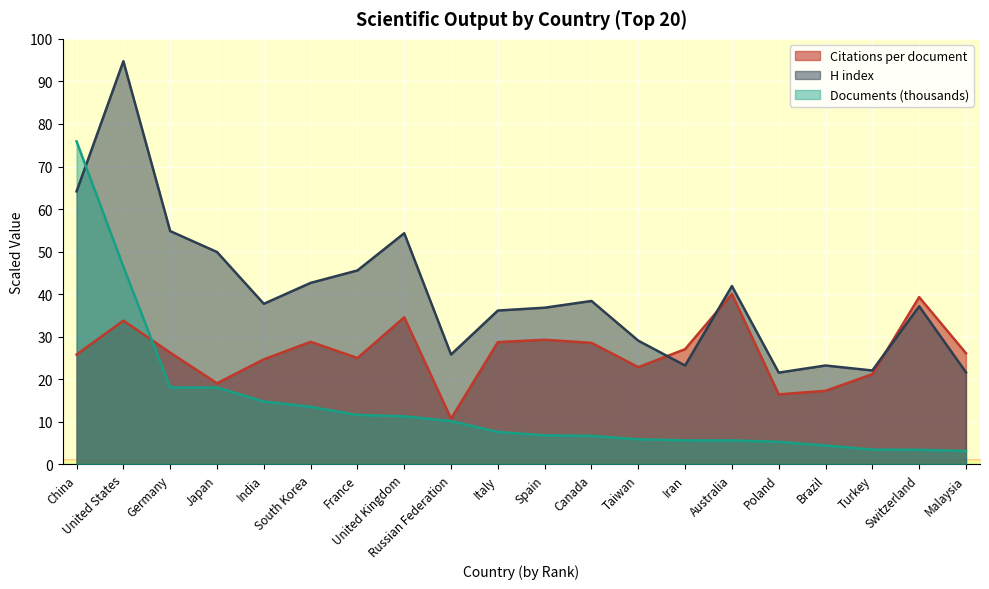

What is the smallest value displayed?

3.2